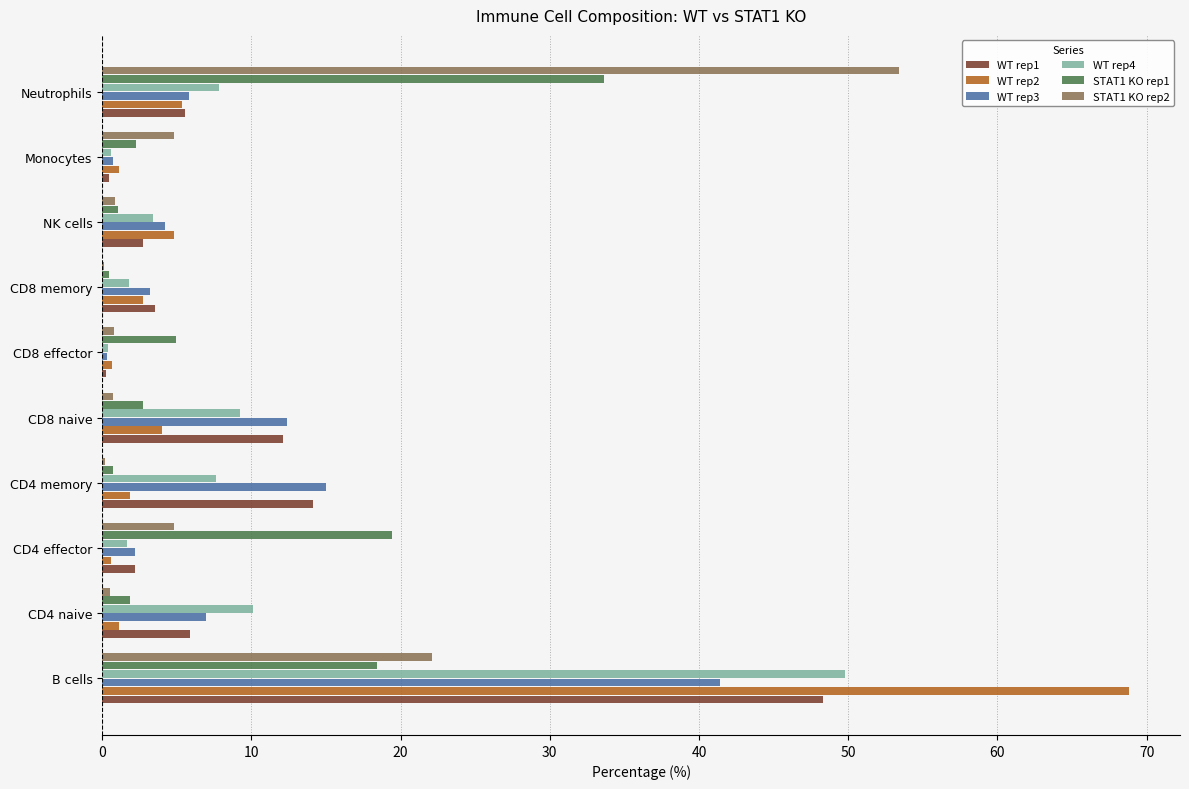

The WT rep4 series shows 3.4 at NK cells. True or false?

True